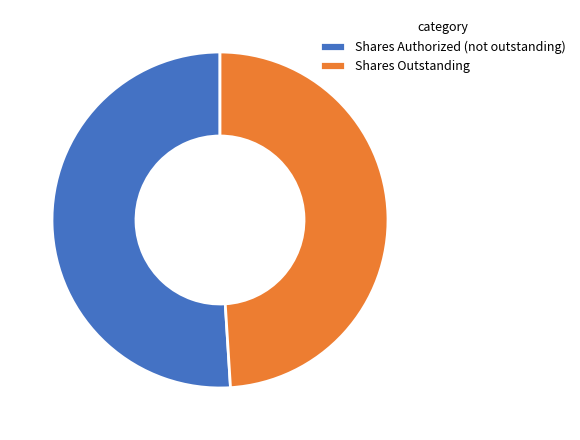

Which slice is the largest?

Shares Authorized (not outstanding)